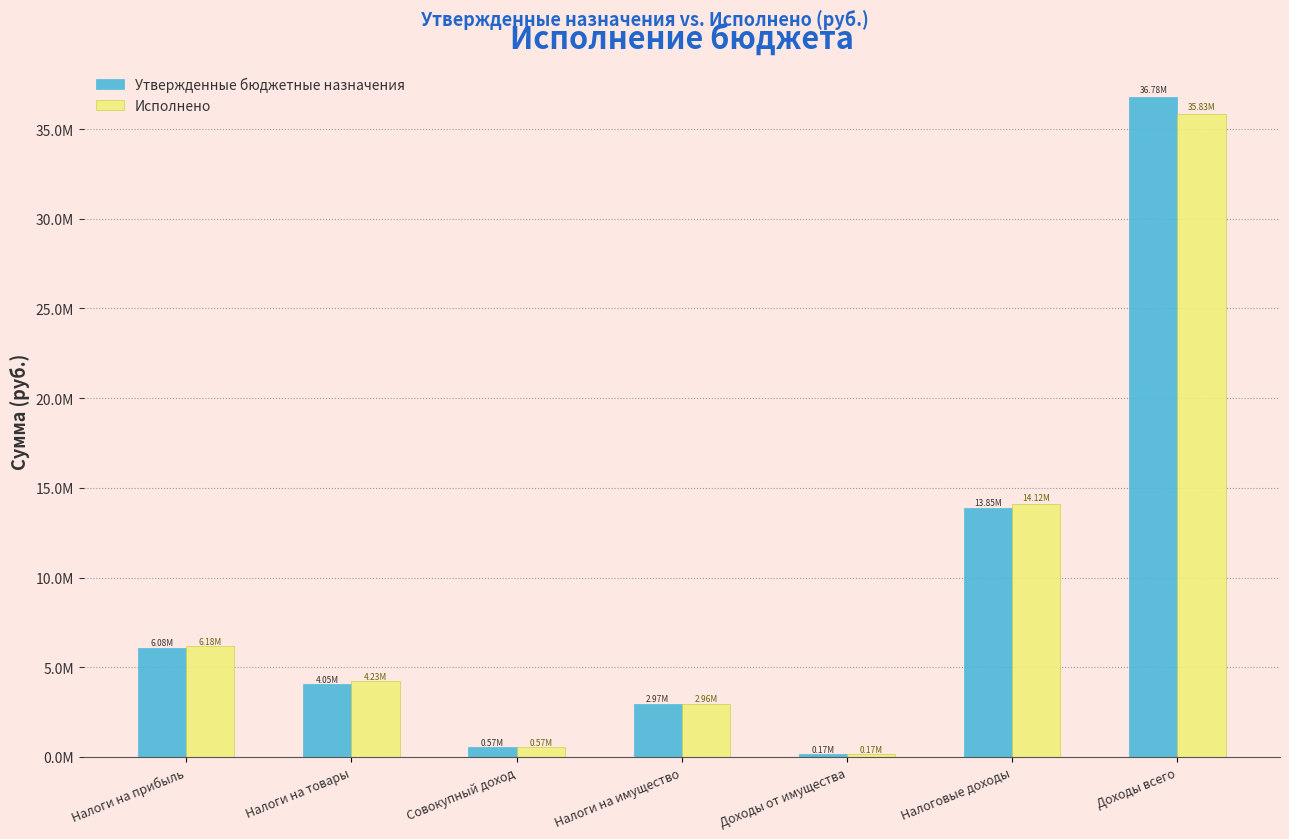

What are all the series names shown in the legend?

Утвержденные бюджетные назначения, Исполнено